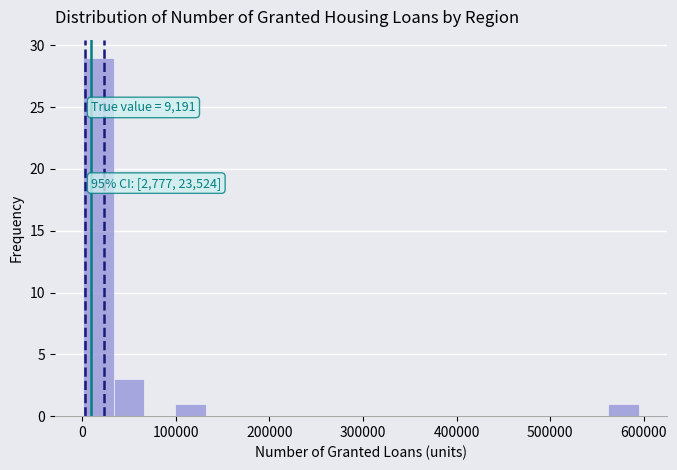

Read against the x-axis, roughly where is the centre of the tallest bar?

20000